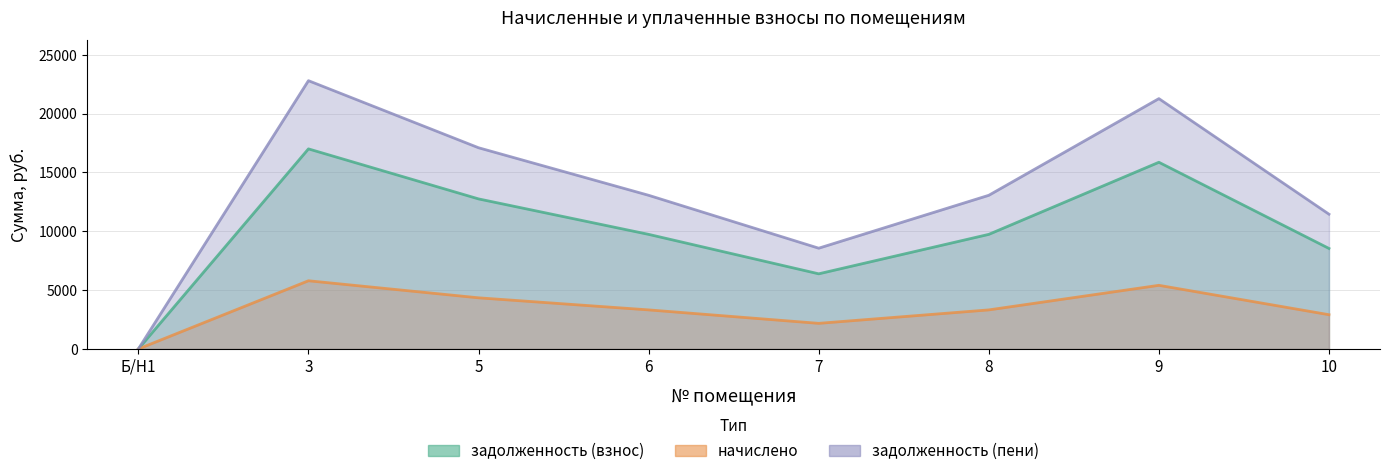

List the series in order of their peak value, highest first.

задолженность (пени), задолженность (взнос), начислено